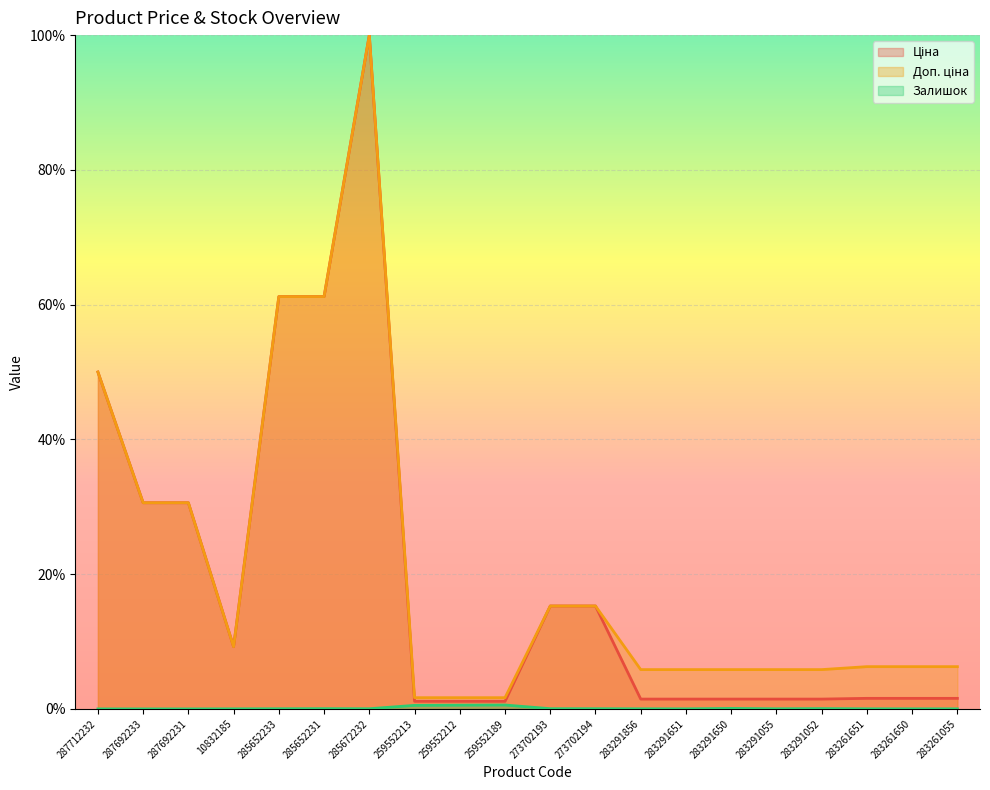

The Ціна series shows 0.0 at 283291055. True or false?

True